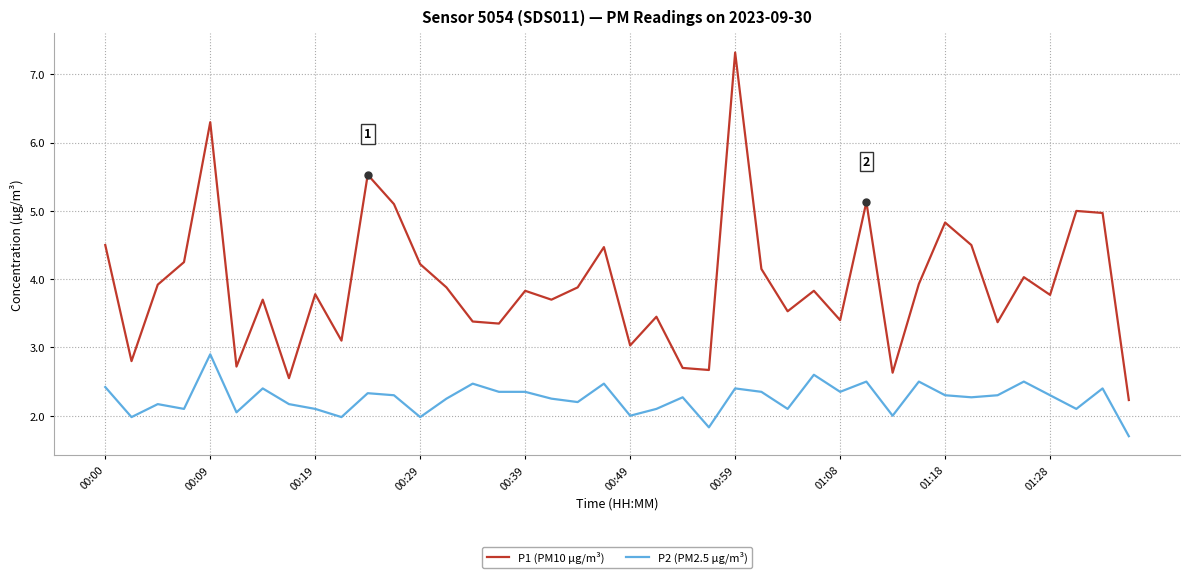

What is the minimum value shown in the chart?

1.7